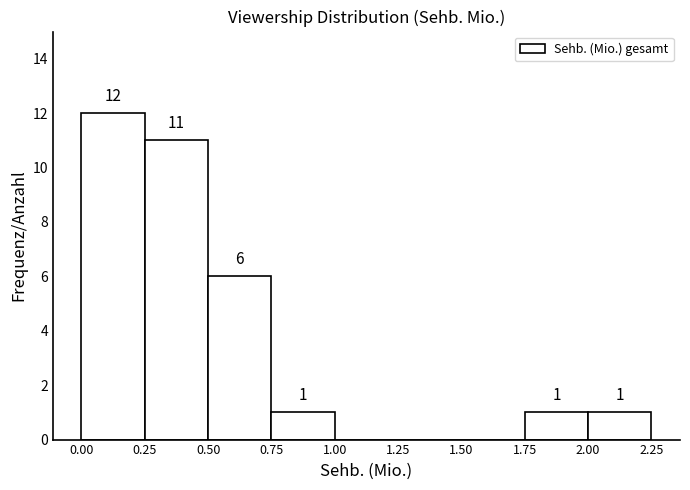

Over which range of the x-axis is the bar tallest?

0.00 to 0.25